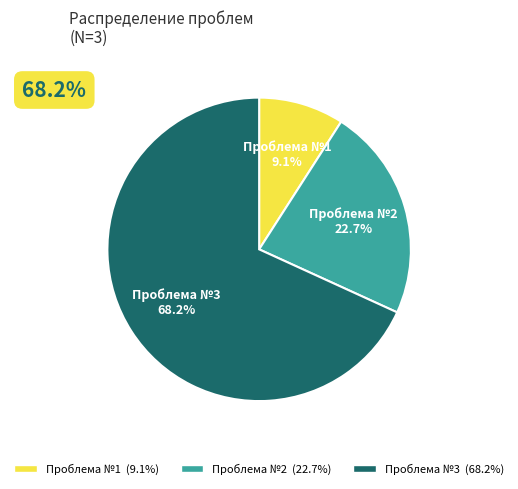

What is the ratio of the value at Проблема №2 to the value at Проблема №3?

0.3